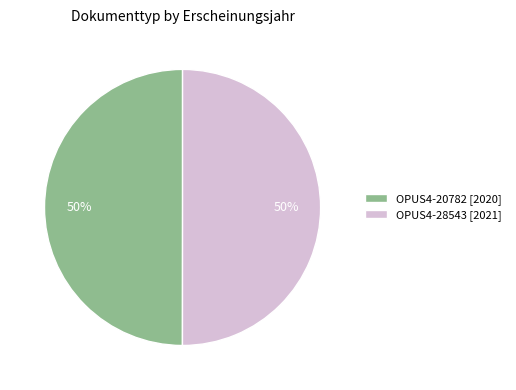

Do OPUS4-28543 [2021] and OPUS4-20782 [2020] together represent more than half of the pie?

Yes